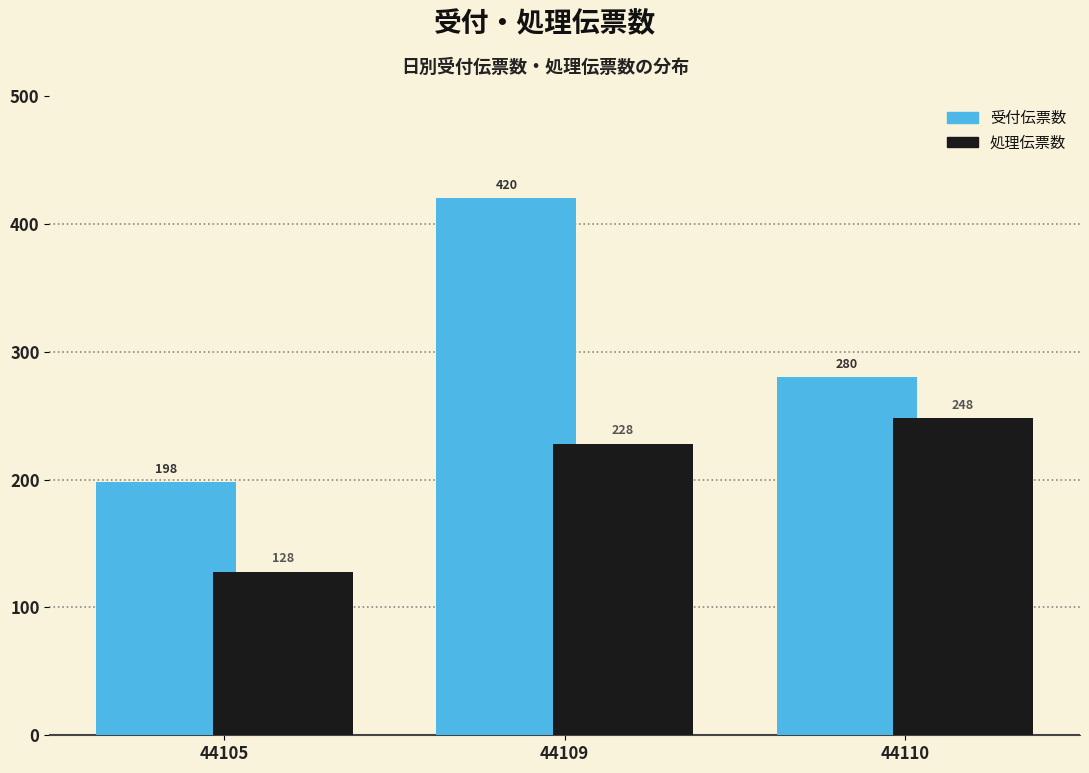

Reading left to right, extract all data points from this chart.

受付伝票数: 198	420	280
処理伝票数: 128	228	248